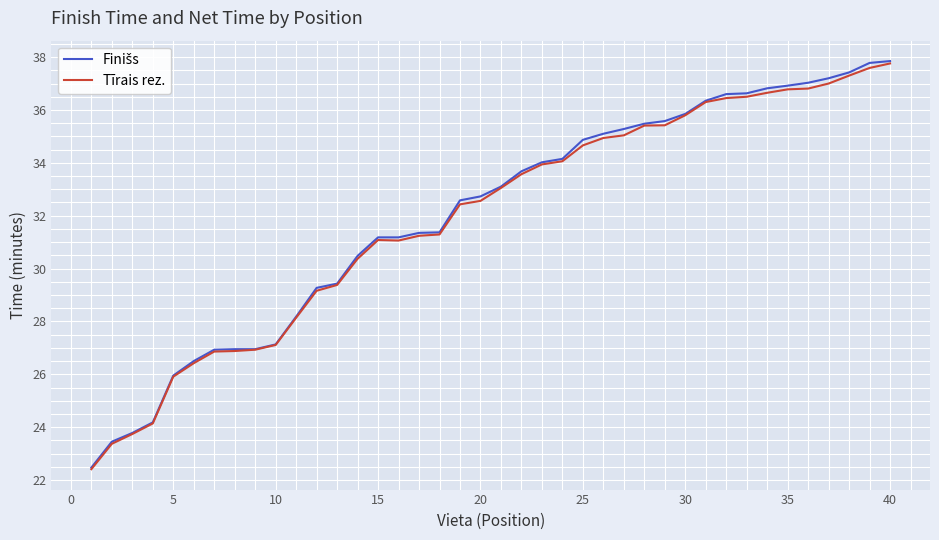

How many lines are shown in the chart?

2